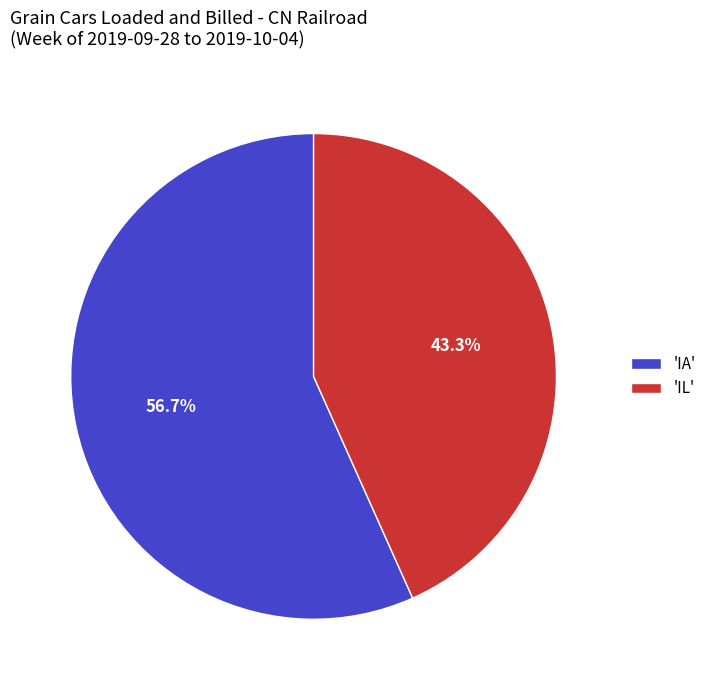

Does any single category account for the majority?

Yes